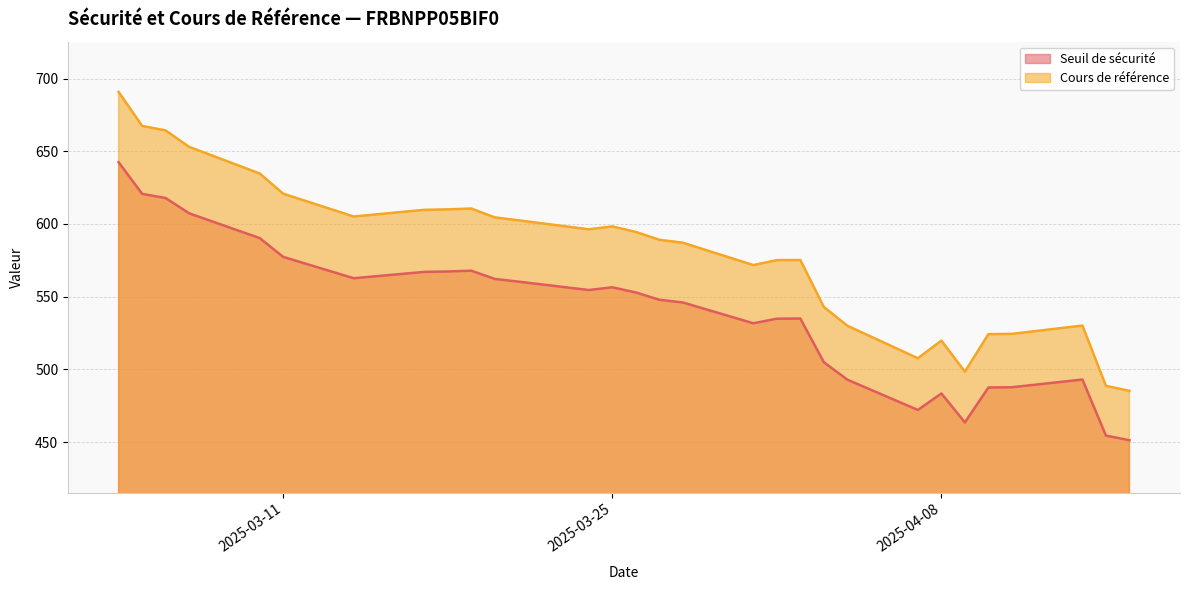

What is the sum of the Cours de référence values at 2025-03-10 and 2025-04-11?

1159.1